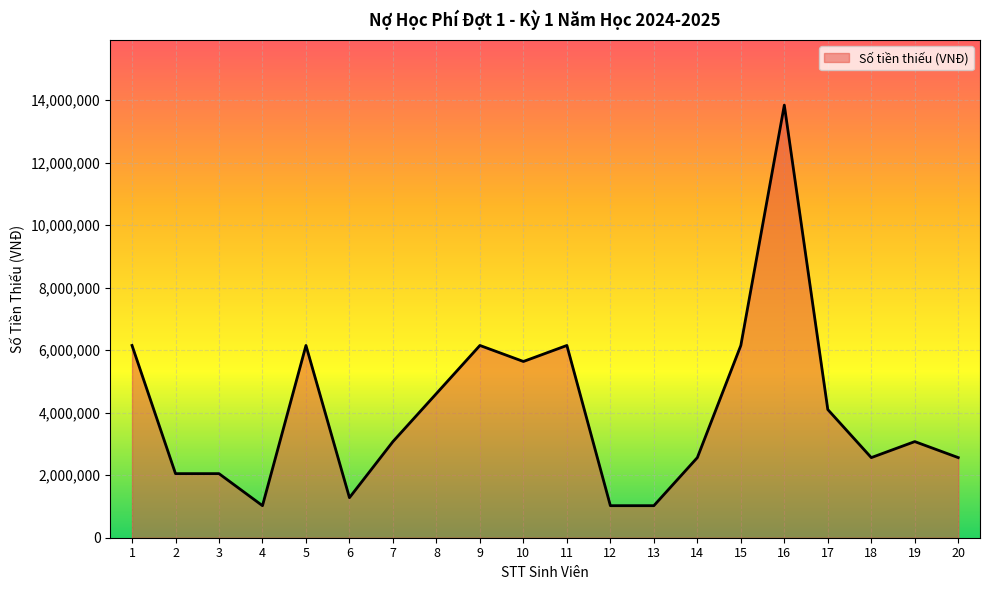

What is the change in value from 14 to 16?

+11275000